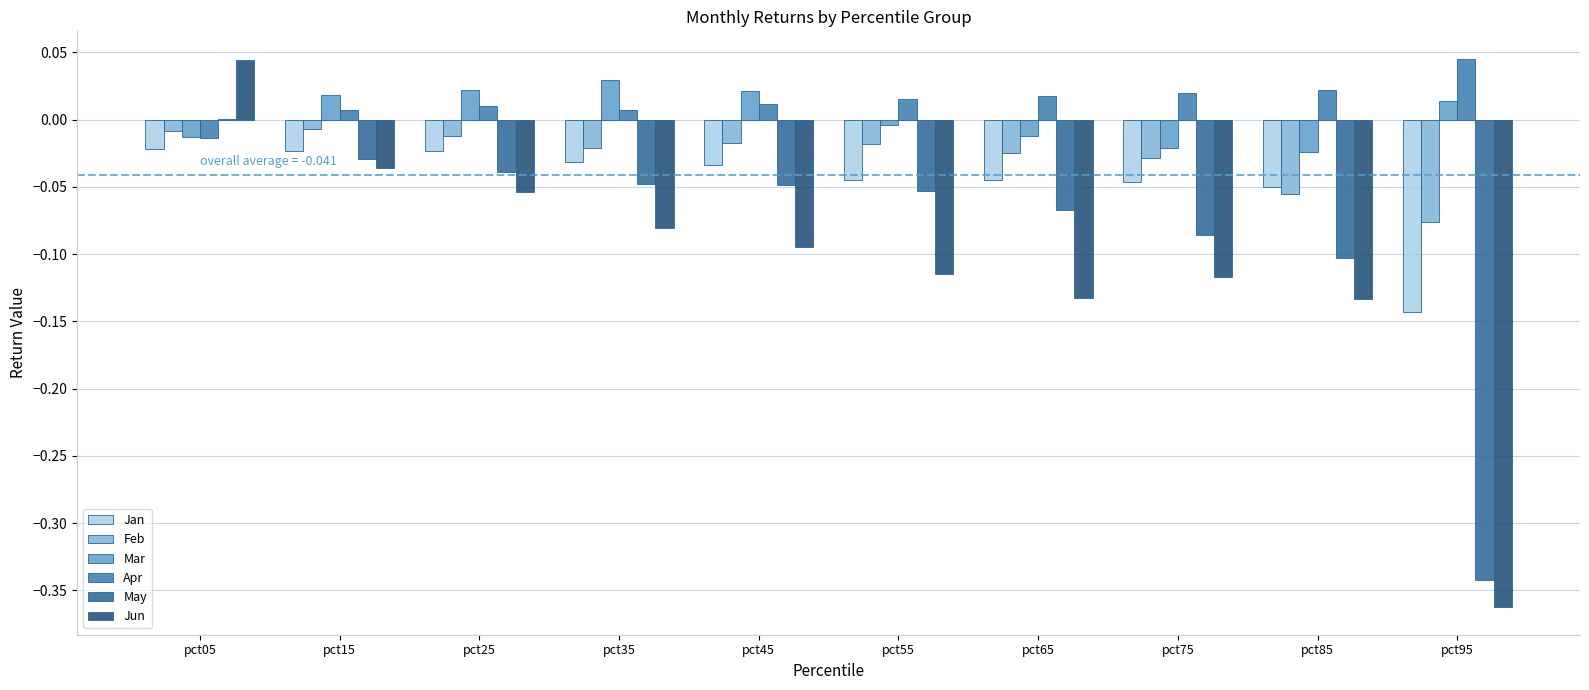

The value of May at pct55 is -0.1. True or false?

False